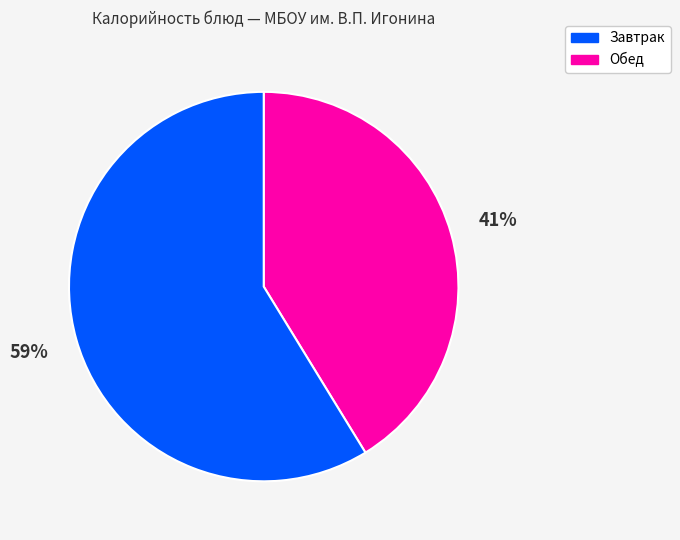

The Обед slice represents 49% of the pie. True or false?

False